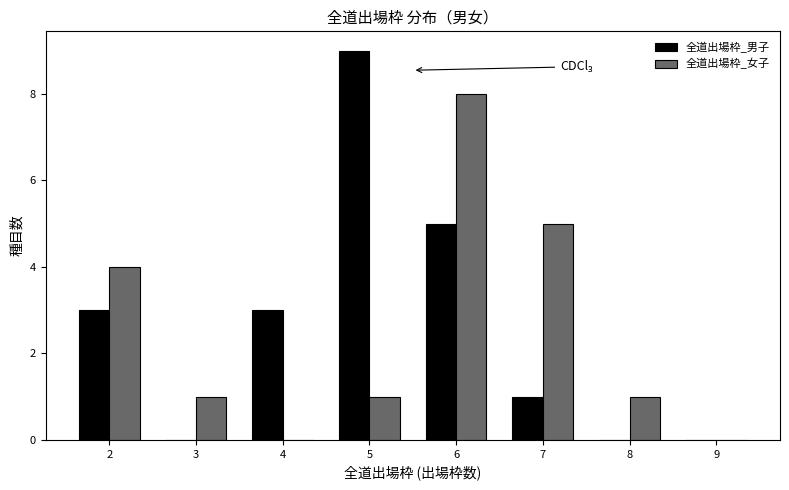

What is the height of the 全道出場枠_男子 bar covering 6.5 to 7.5 on the x-axis? The values are not printed on the chart, so give them approximately, as read against the axis.

1